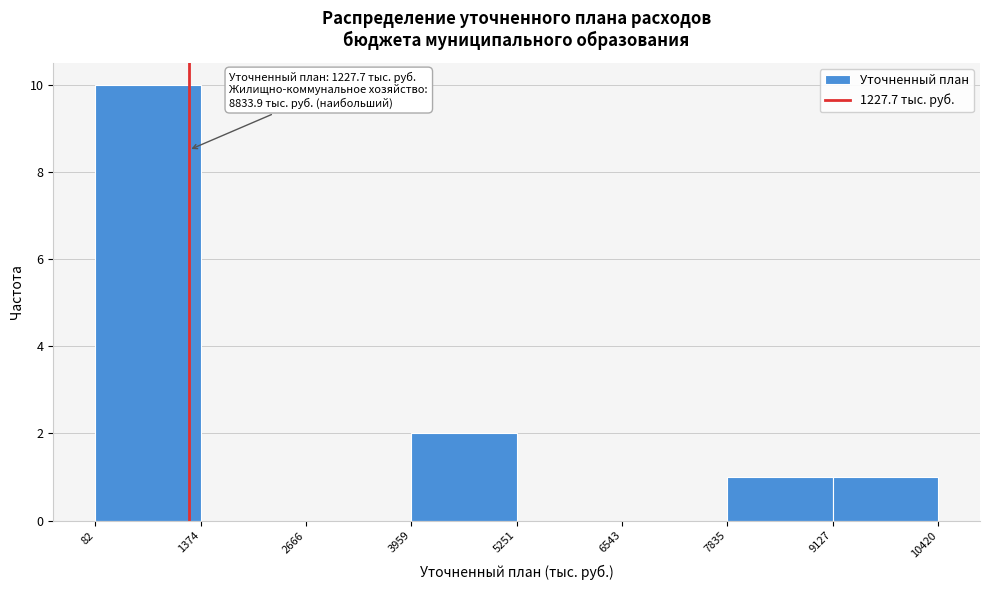

Which range on the x-axis has the tallest bar?

82 to 1374